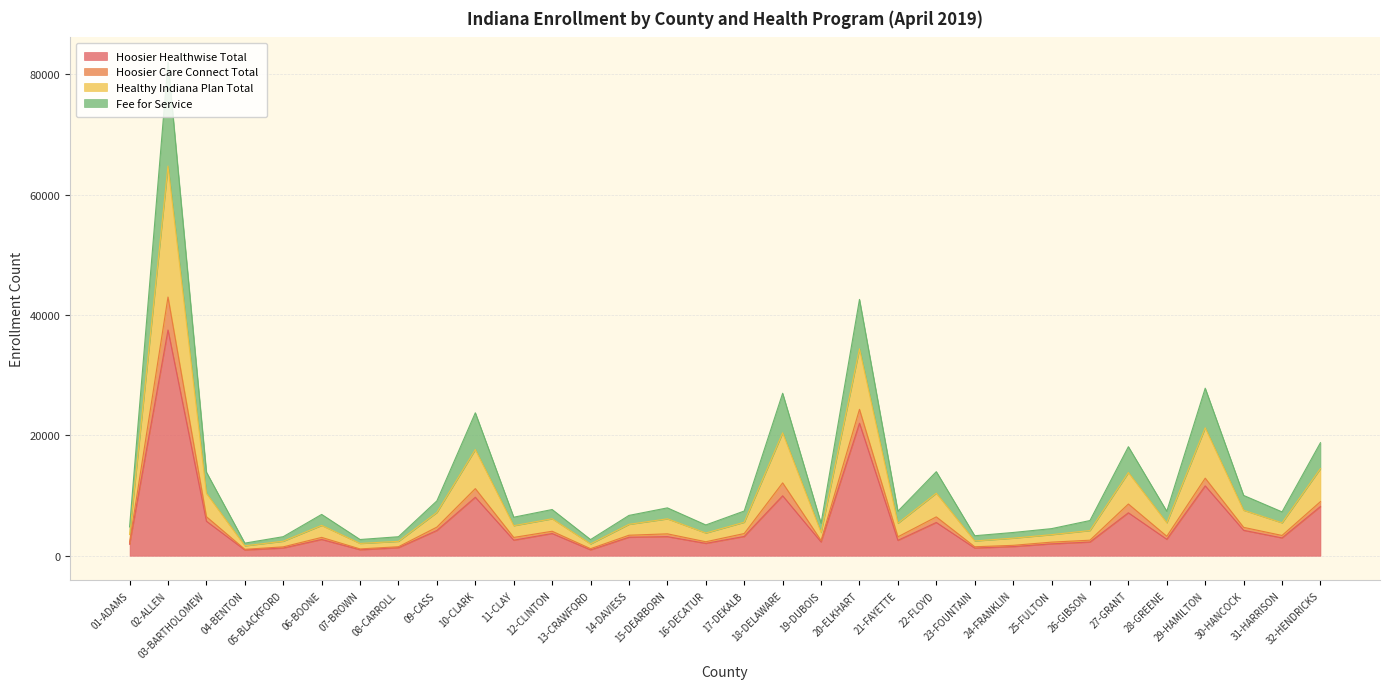

At how many categories does at least one series exceed 33652?

2